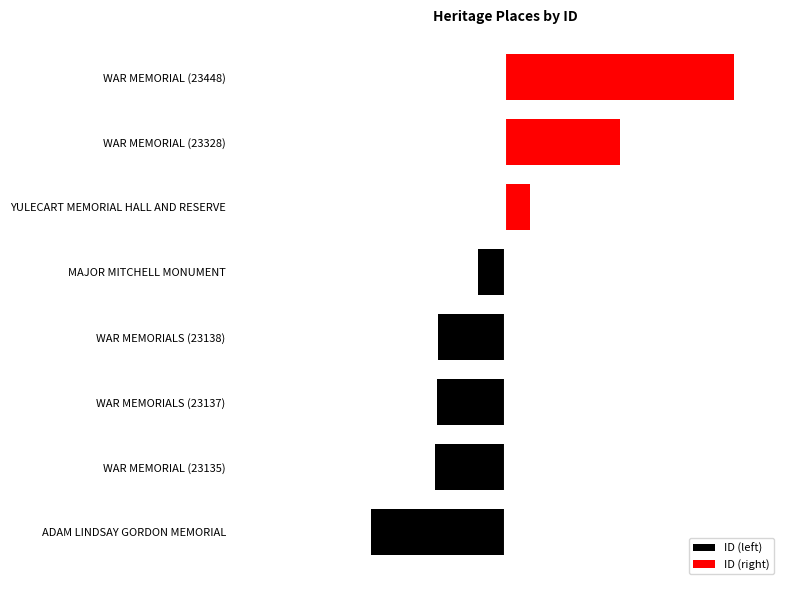

Rank the series by their average value, from lowest to highest.

ID (left), ID (right)